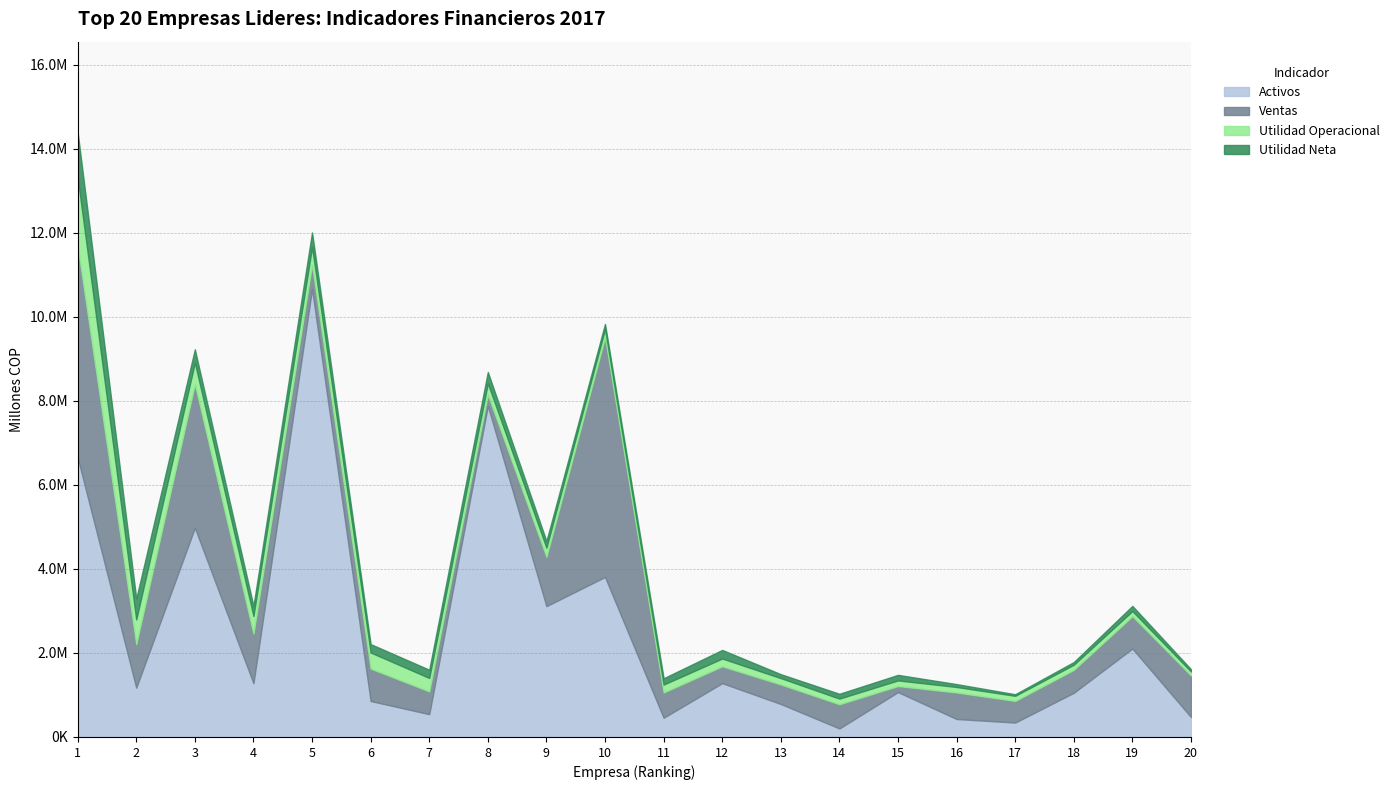

The value of Activos at 17 is 155393.8. True or false?

False